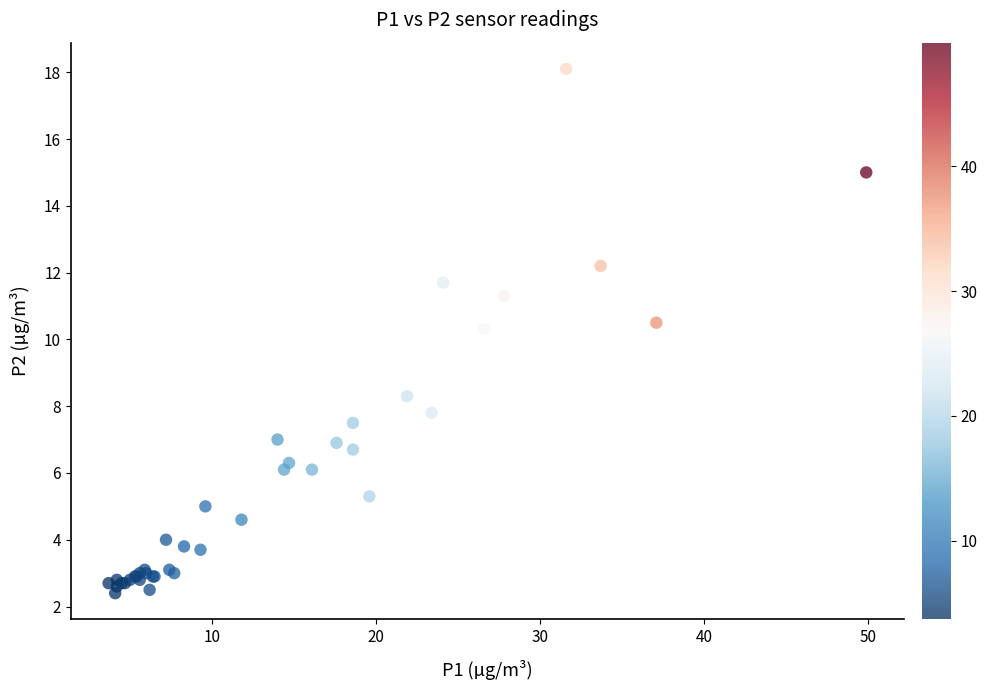

What Y value in the scatter plot is closest to 10?

10.3